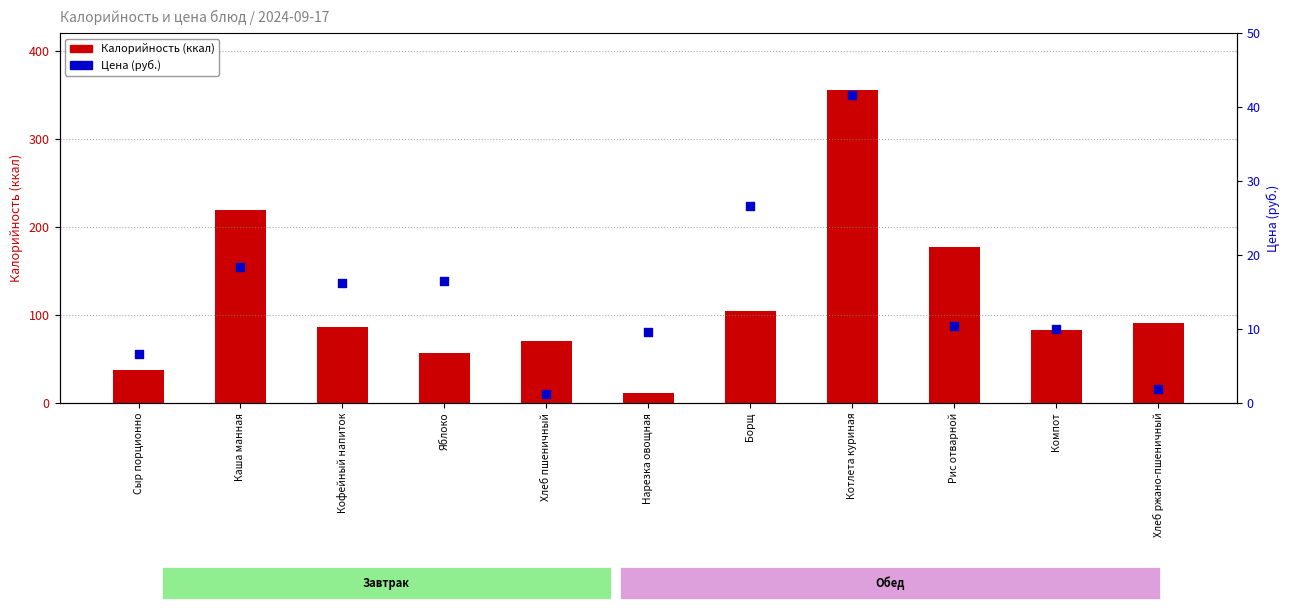

What is the total value across all series at Нарезка овощная?

20.6